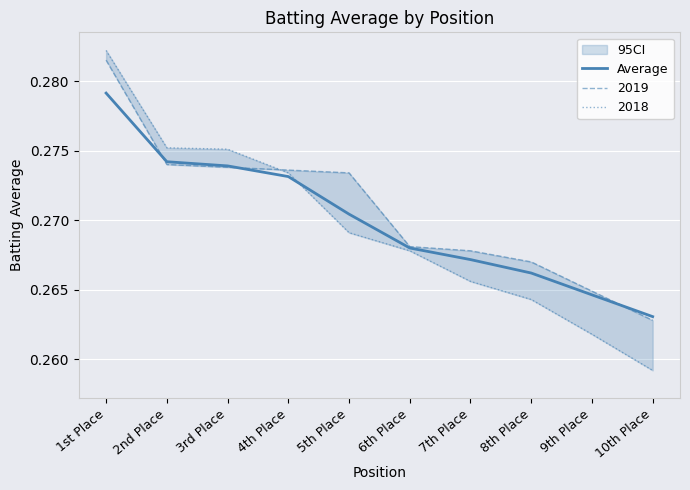

What is the value of the 10th point from the left?

0.3